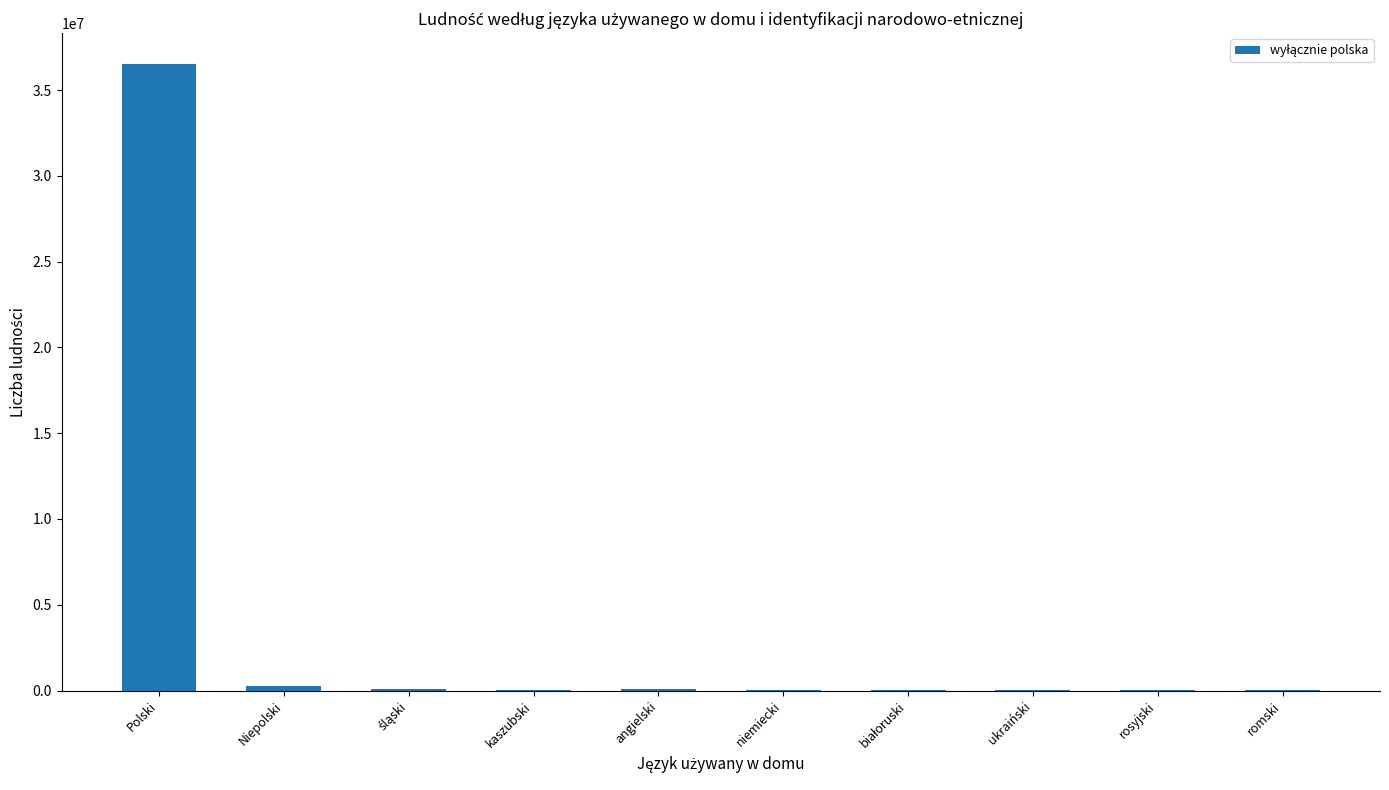

Count the number of categories in the chart.

10